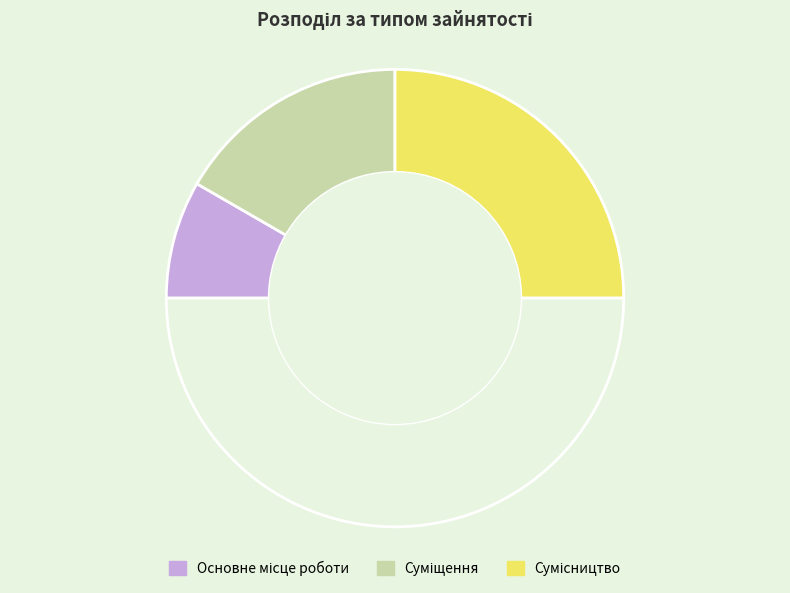

Is there any slice that represents more than half of the pie?

No